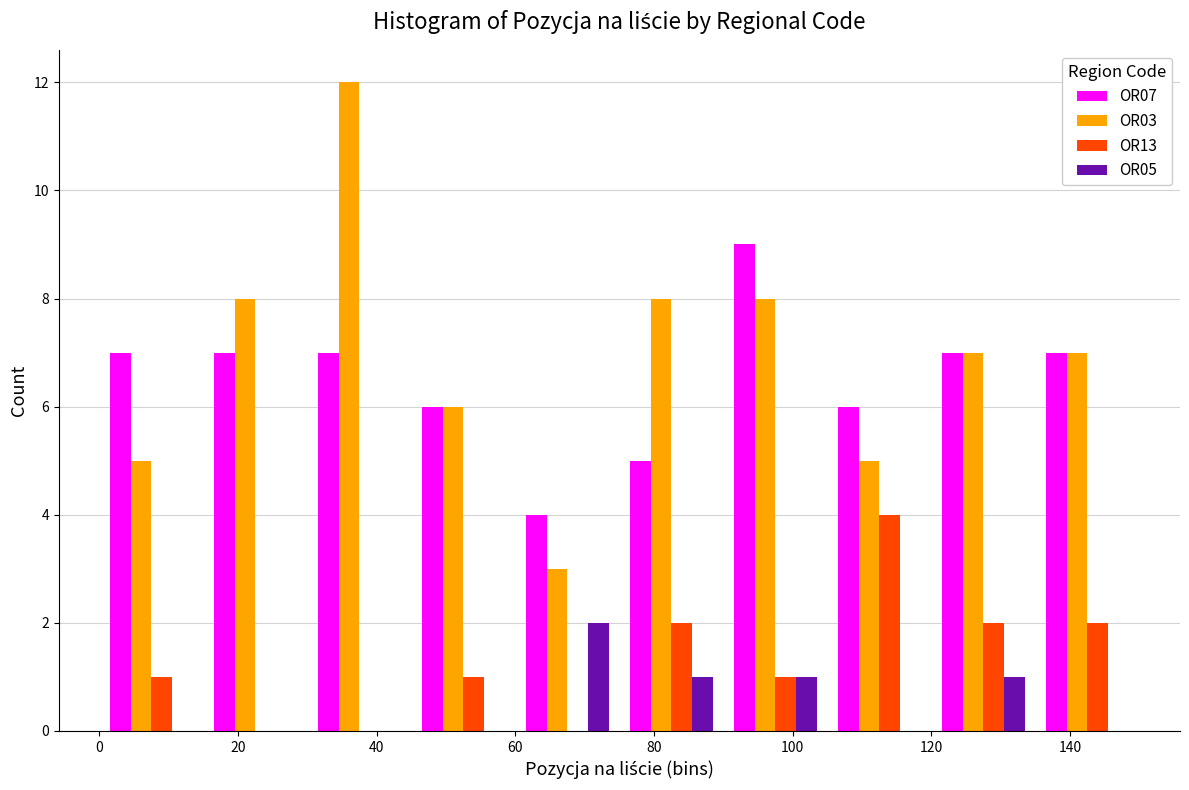

Reading left to right, transcribe this chart: for each range on the x-axis, give the height of each series' bar. Neither the bar edges nor the heights are printed on the chart, so give them approximately, as read against the axes.

0 to 15: OR07=7	OR03=5	OR13=1	OR05=0
15 to 30: OR07=7	OR03=8	OR13=0	OR05=0
30 to 45: OR07=7	OR03=12	OR13=0	OR05=0
45 to 60: OR07=6	OR03=6	OR13=1	OR05=0
60 to 75: OR07=4	OR03=3	OR13=0	OR05=2
75 to 90: OR07=5	OR03=8	OR13=2	OR05=1
90 to 105: OR07=9	OR03=8	OR13=1	OR05=1
105 to 120: OR07=6	OR03=5	OR13=4	OR05=0
120 to 135: OR07=7	OR03=7	OR13=2	OR05=1
135 to 150: OR07=7	OR03=7	OR13=2	OR05=0